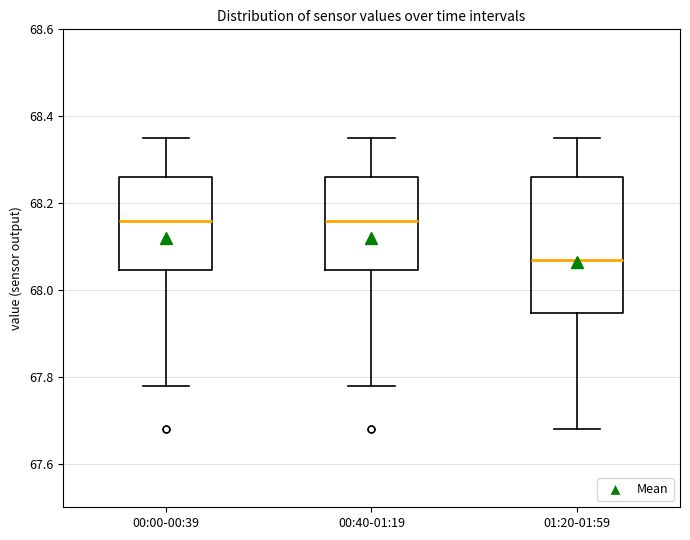

Comparing the boxes themselves (not the whiskers), which one is the tallest?

01:20-01:59